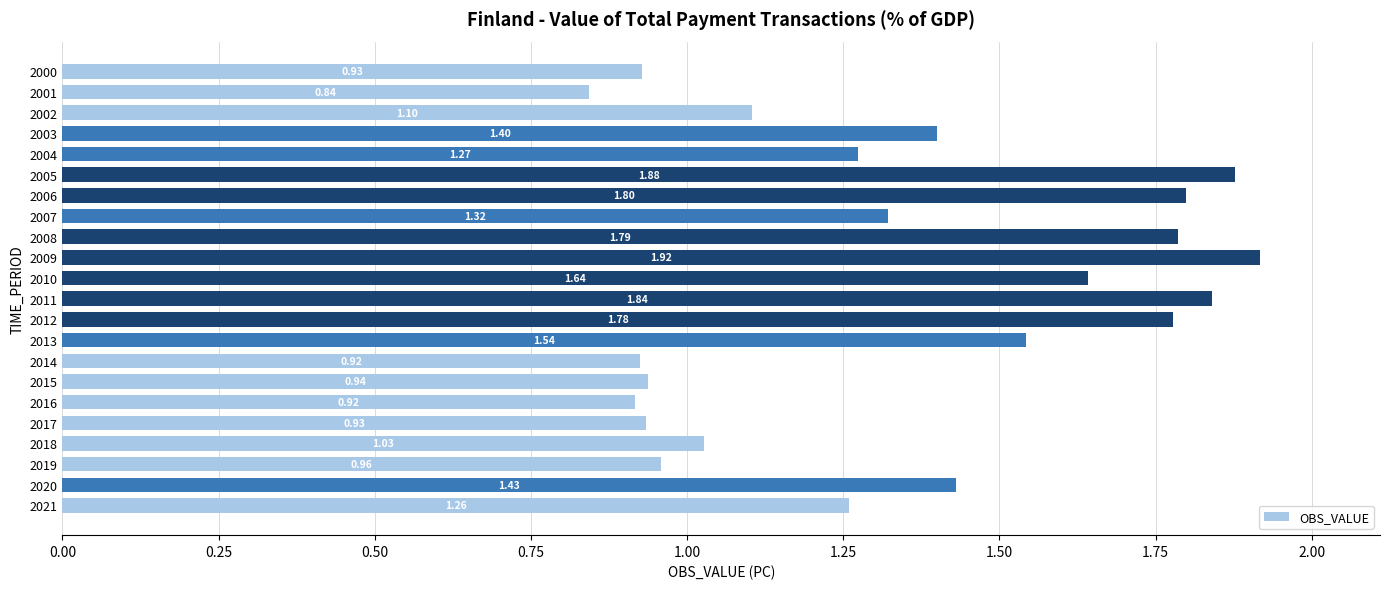

What is the change in value from 2001 to 2003?

+0.6